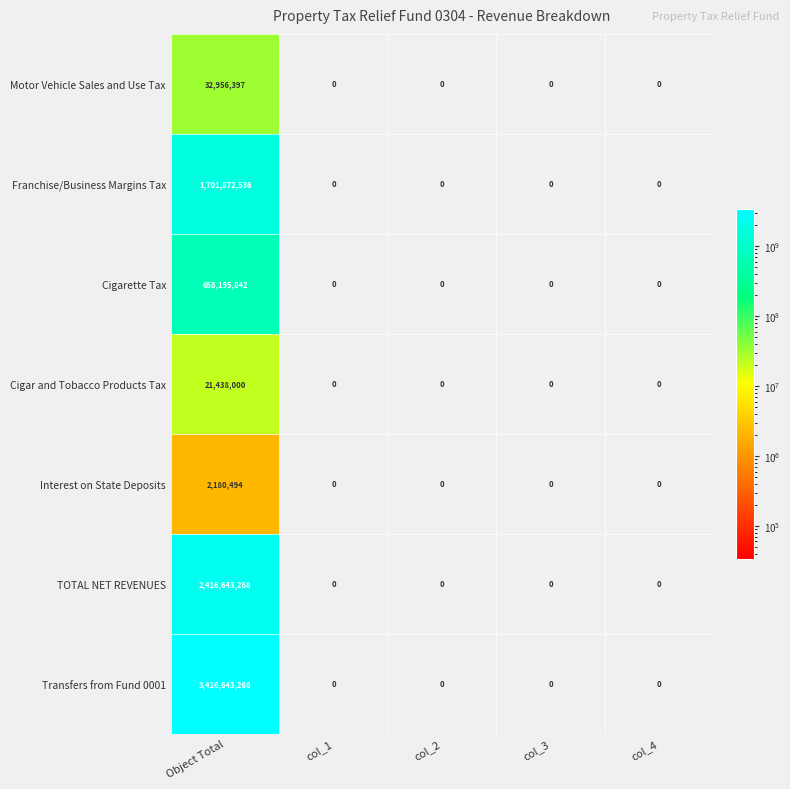

Which series has the largest range (max minus min)?

Transfers from Fund 0001